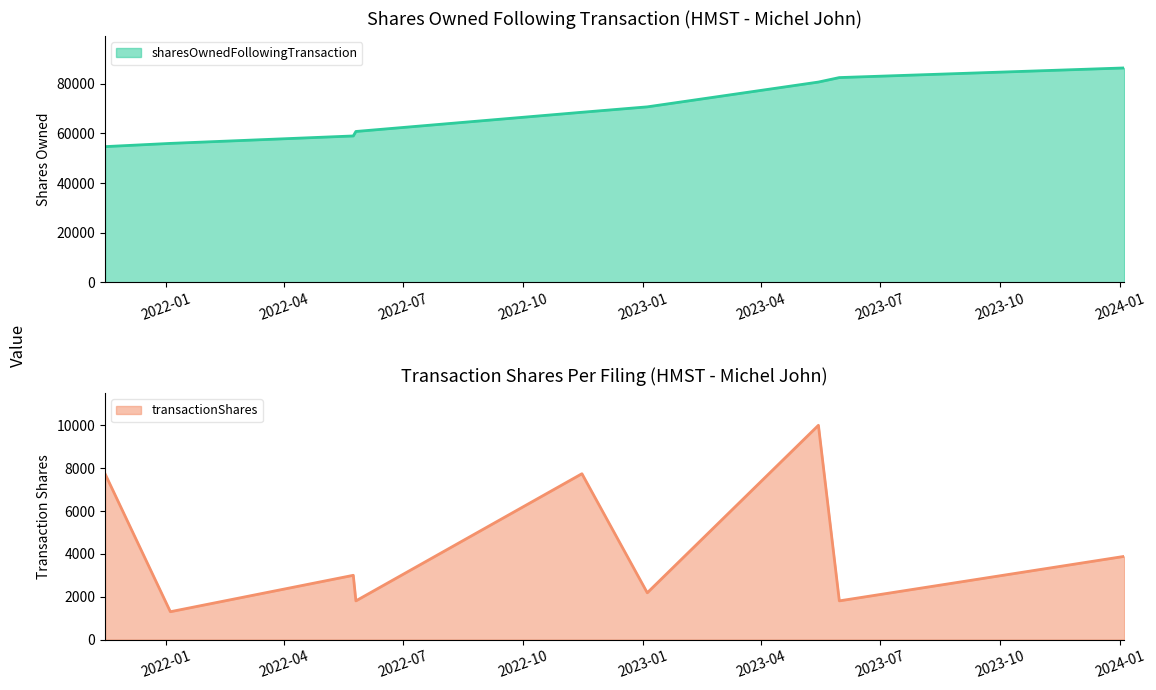

True or false: transactionShares has more than 0 interior local peaks.

True